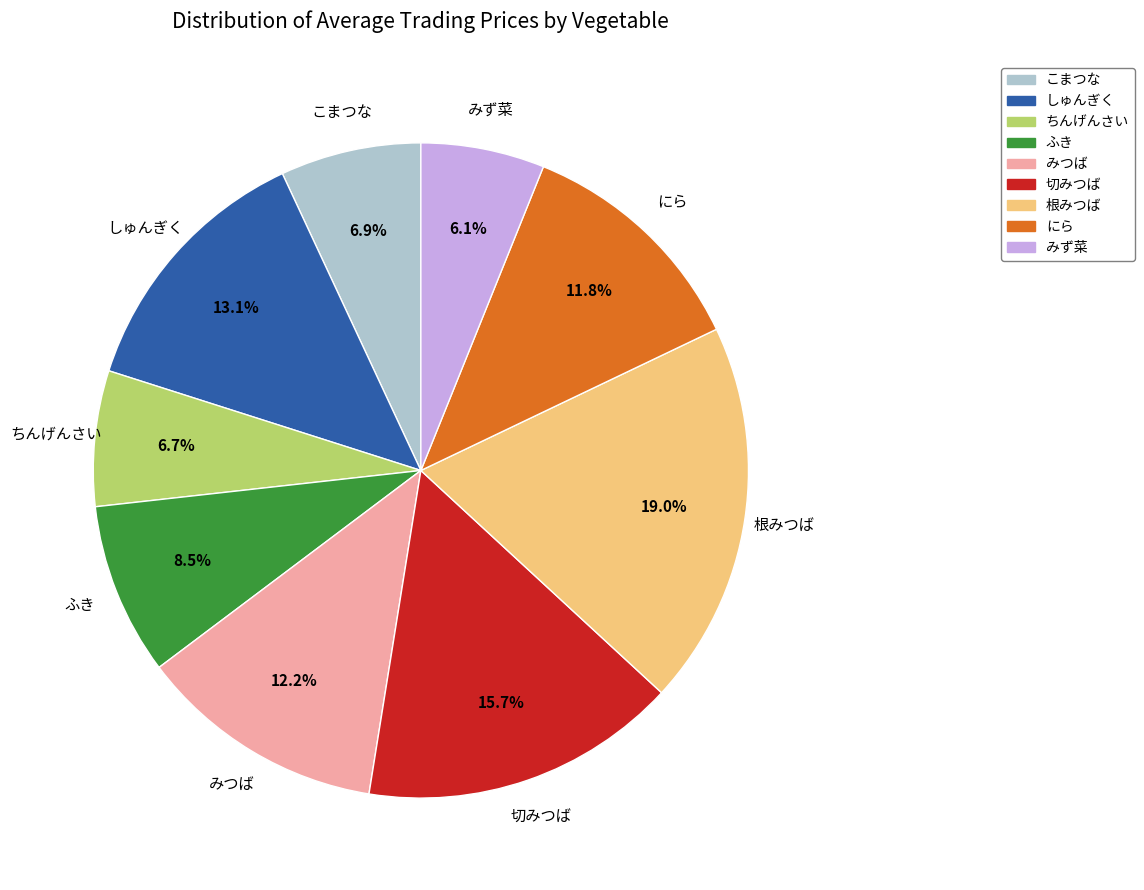

Combined, do こまつな and みつば account for over 50%?

No